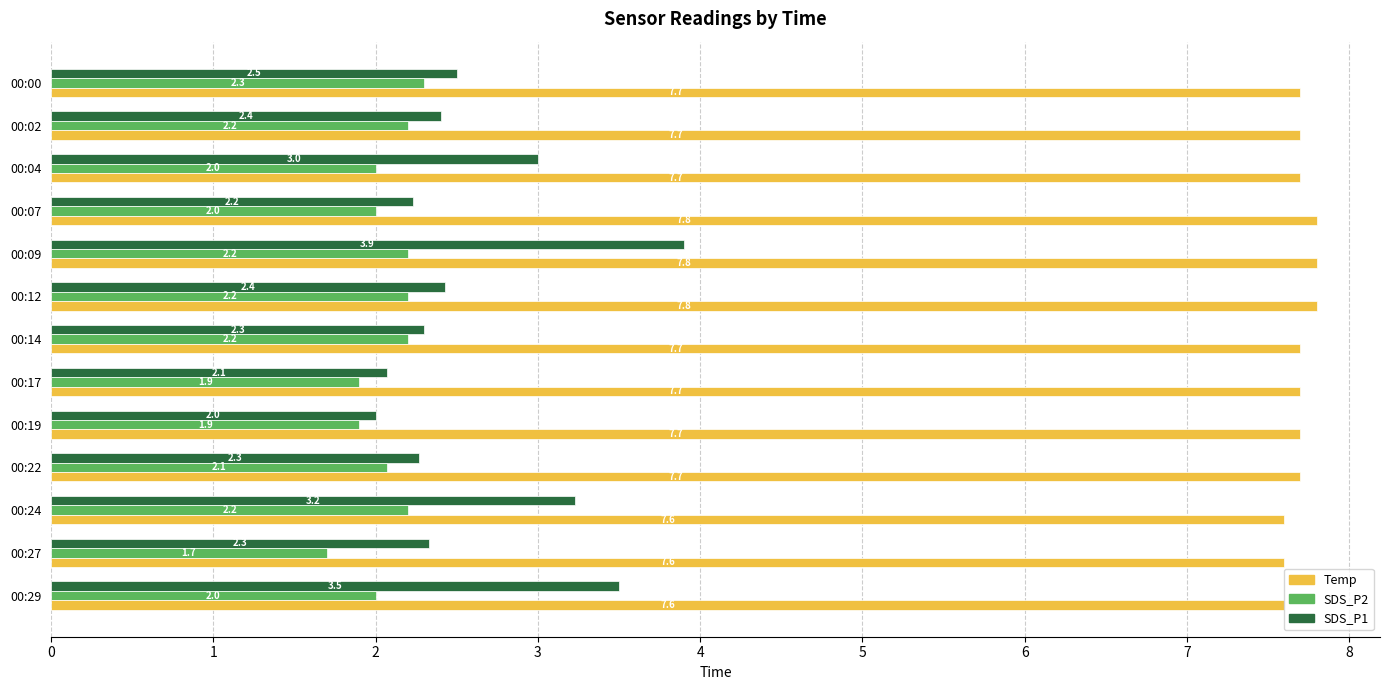

At which label is SDS_P1 closest to 2?

00:19